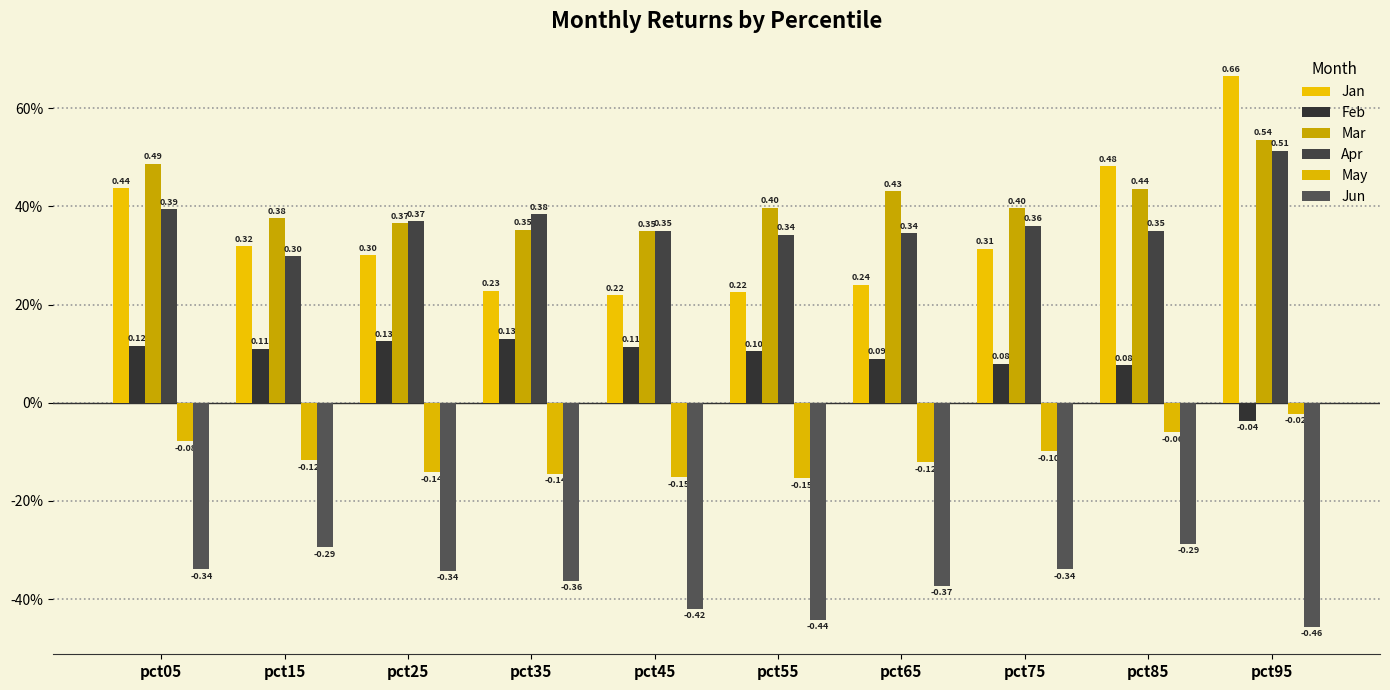

Reading left to right, transcribe all the data shown in this chart.

Jan: pct05=0.4	pct15=0.3	pct25=0.3	pct35=0.2	pct45=0.2	pct55=0.2	pct65=0.2	pct75=0.3	pct85=0.5	pct95=0.7
Feb: pct05=0.1	pct15=0.1	pct25=0.1	pct35=0.1	pct45=0.1	pct55=0.1	pct65=0.1	pct75=0.1	pct85=0.1	pct95=-0.0
Mar: pct05=0.5	pct15=0.4	pct25=0.4	pct35=0.4	pct45=0.3	pct55=0.4	pct65=0.4	pct75=0.4	pct85=0.4	pct95=0.5
Apr: pct05=0.4	pct15=0.3	pct25=0.4	pct35=0.4	pct45=0.3	pct55=0.3	pct65=0.3	pct75=0.4	pct85=0.4	pct95=0.5
May: pct05=-0.1	pct15=-0.1	pct25=-0.1	pct35=-0.1	pct45=-0.2	pct55=-0.2	pct65=-0.1	pct75=-0.1	pct85=-0.1	pct95=-0.0
Jun: pct05=-0.3	pct15=-0.3	pct25=-0.3	pct35=-0.4	pct45=-0.4	pct55=-0.4	pct65=-0.4	pct75=-0.3	pct85=-0.3	pct95=-0.5